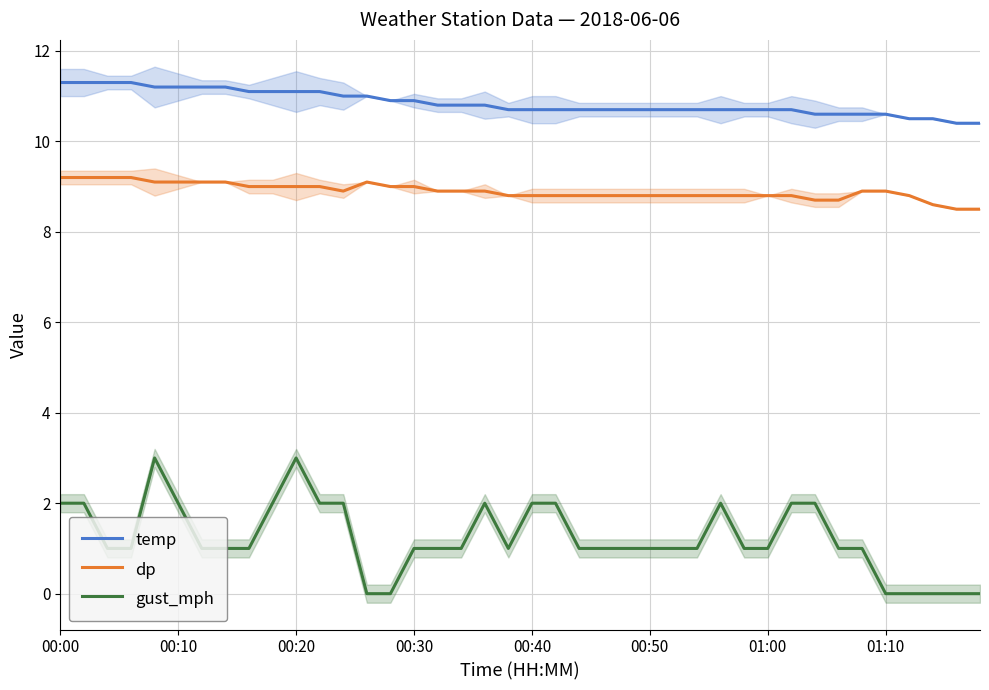

At 24, list the series in order from largest to smallest.

temp, dp, gust_mph